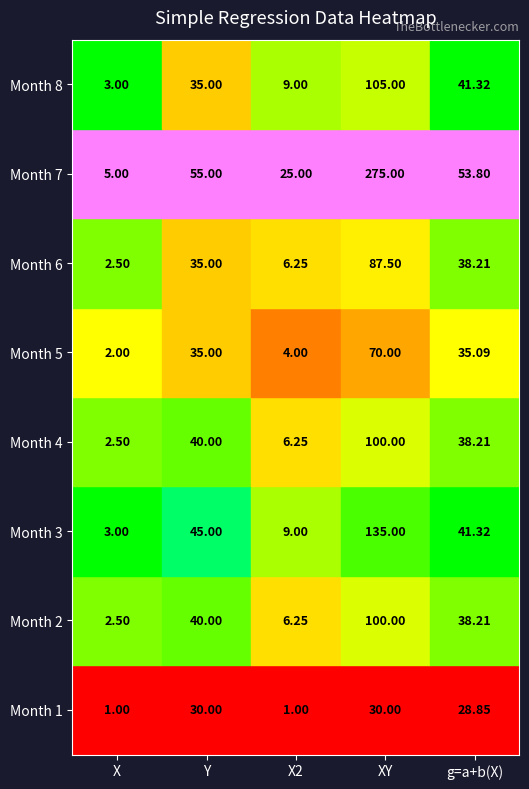

Which category has the highest value in the 1 series?

Y